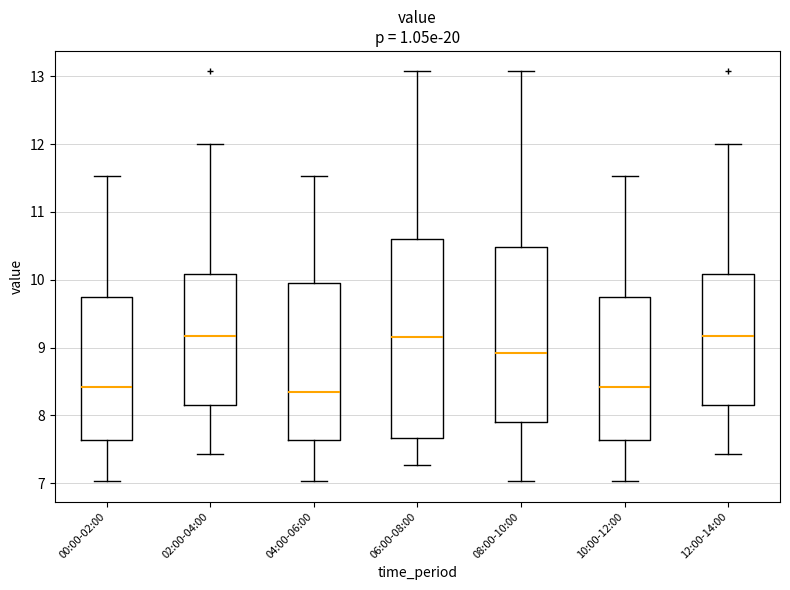

Comparing the boxes themselves (not the whiskers), which one is the tallest?

06:00-08:00